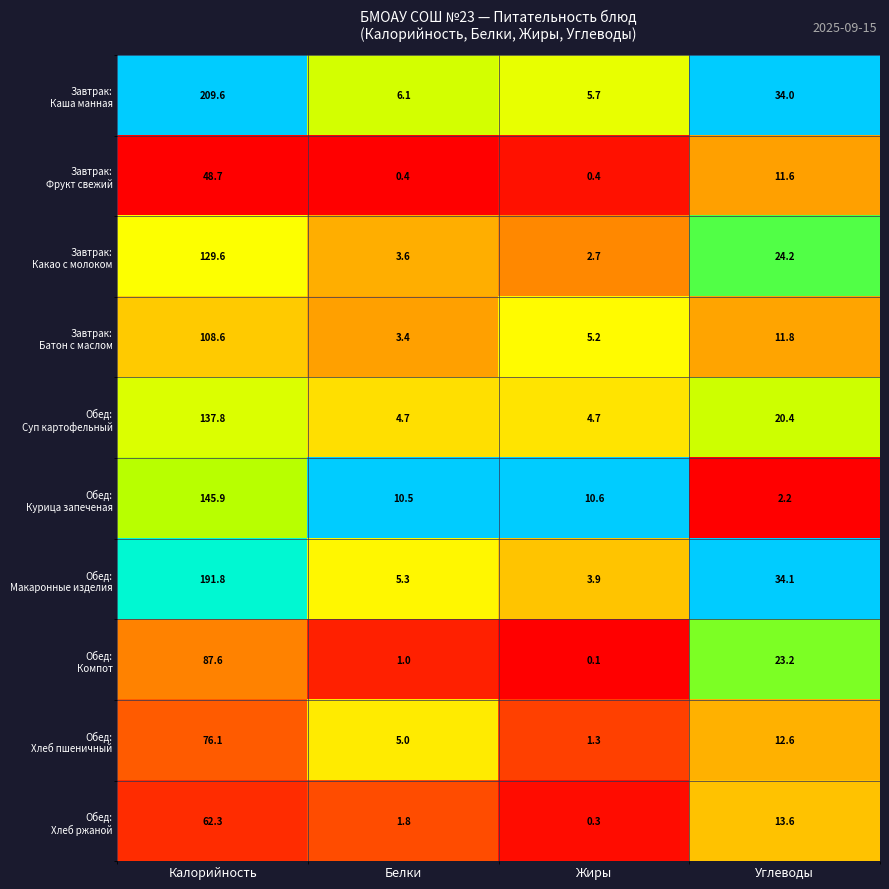

What is the difference between the highest and lowest values at Жиры?

10.5